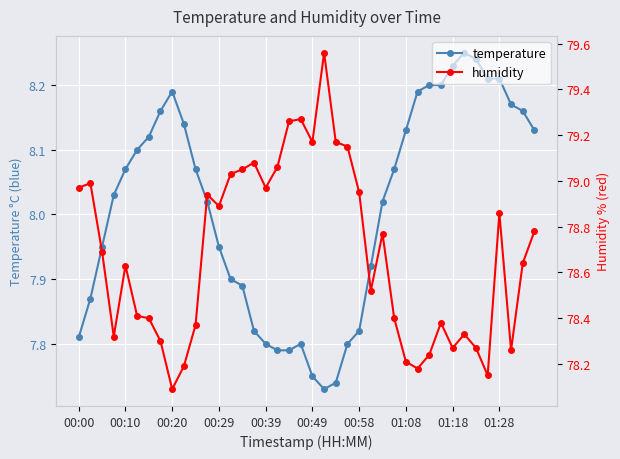

What is the minimum value shown in the chart?

7.7